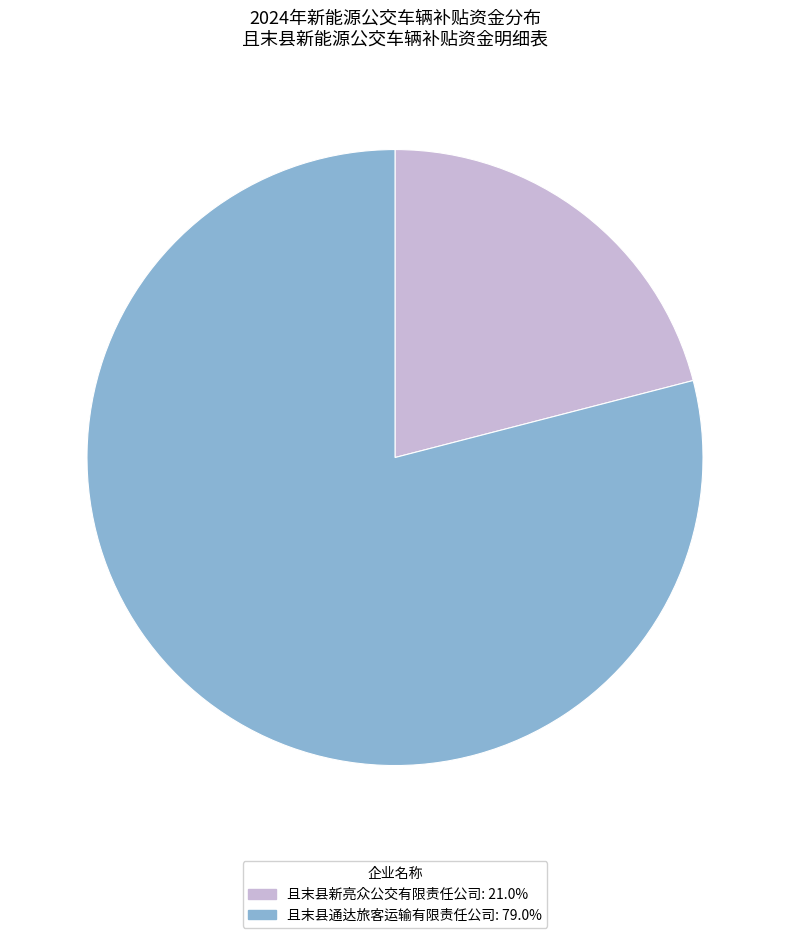

Does 且末县新亮众公交有限责任公司: 21.0% account for over 50% of the chart?

No